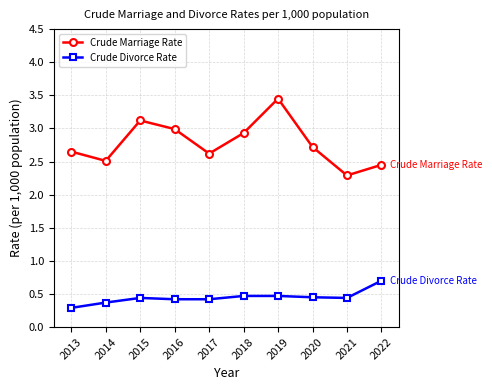

Rank the series by their average value, from lowest to highest.

Crude Divorce Rate, Crude Marriage Rate